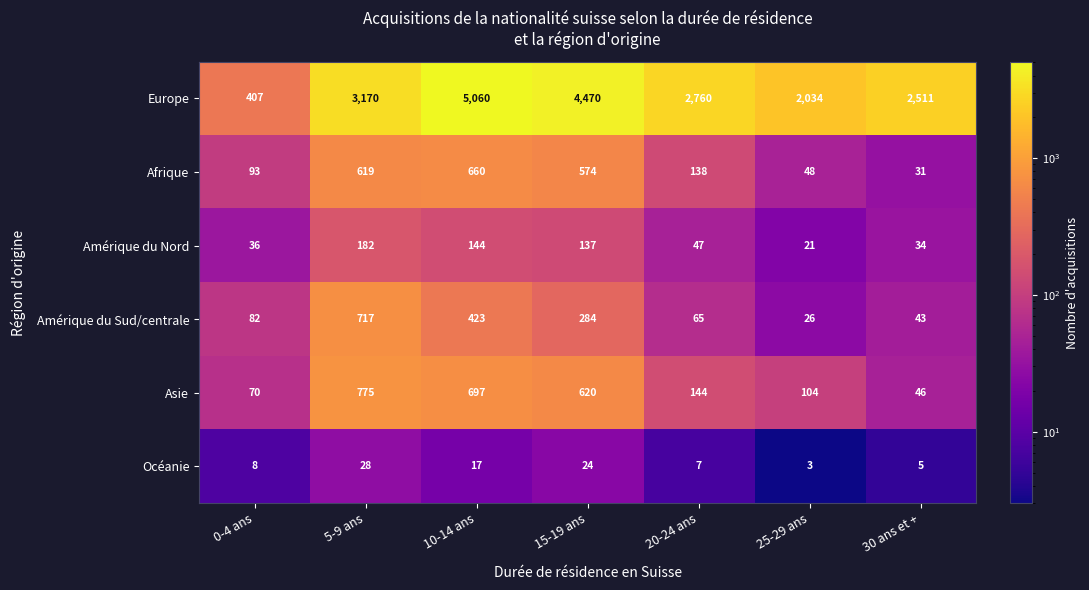

What is the difference between the Amérique du Sud/centrale values at 30 ans et + and 5-9 ans?

674